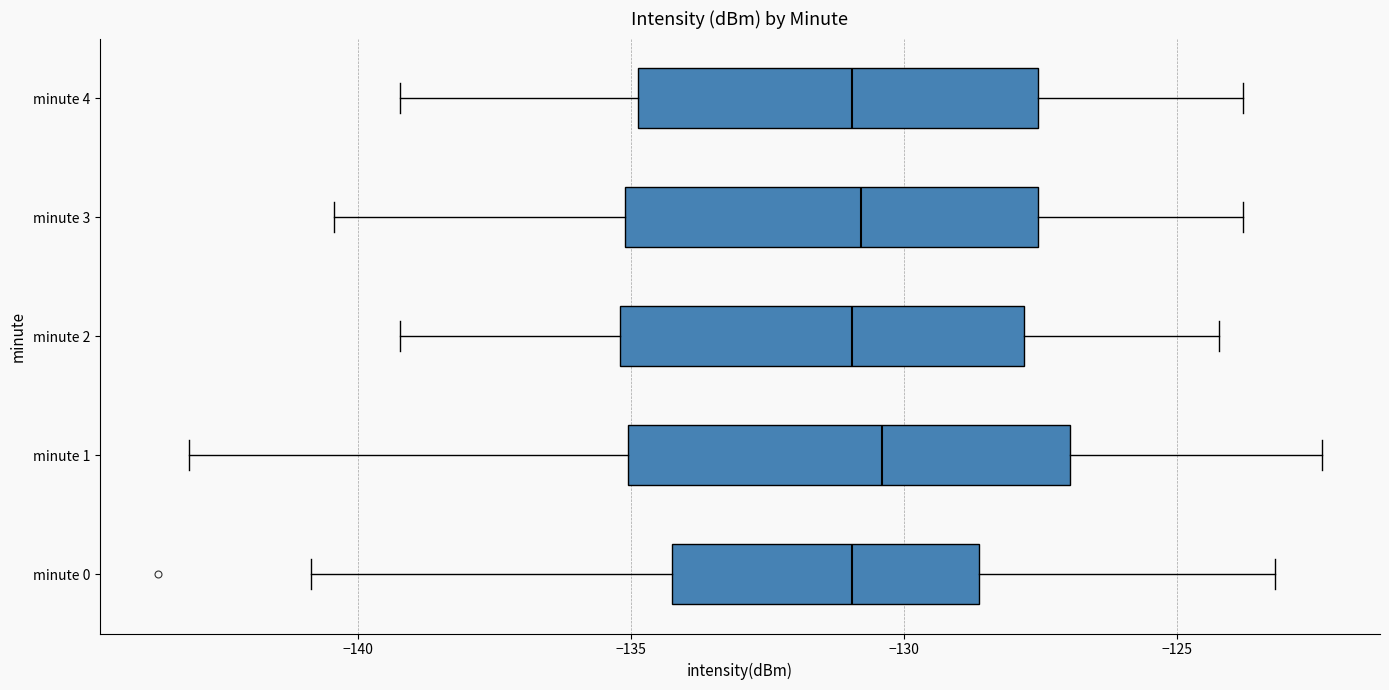

Which box is the widest, from its left edge to its right edge?

minute 1